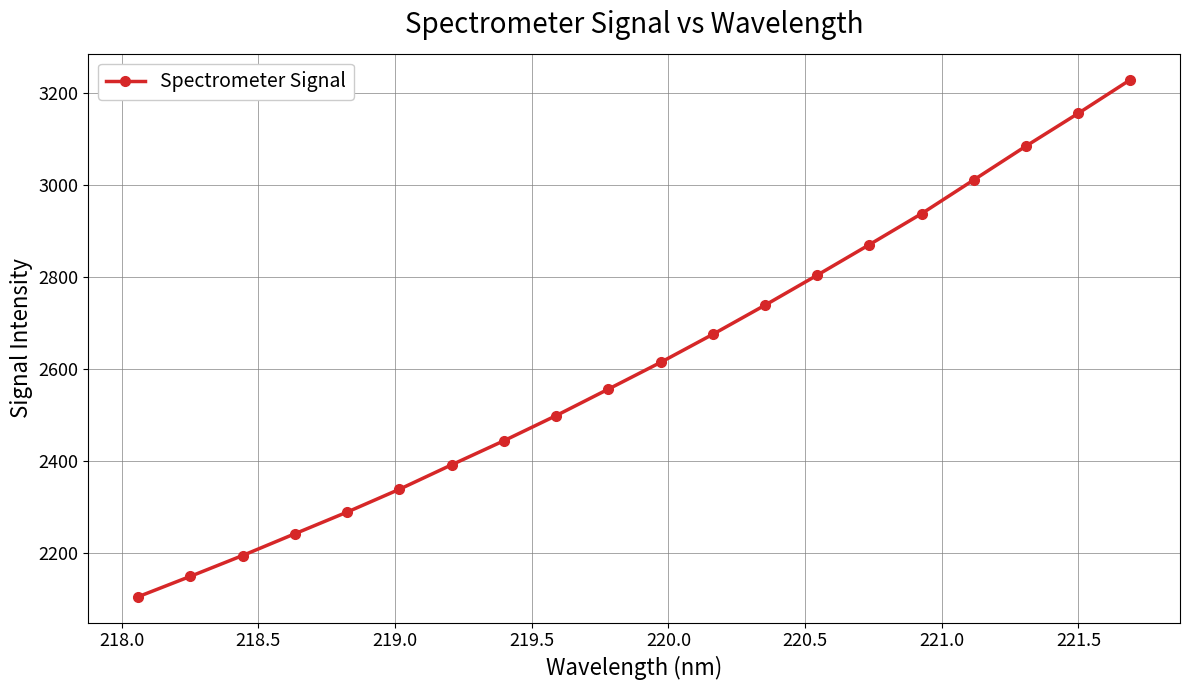

True or false: there are more than 1 points higher than both neighbors.

False